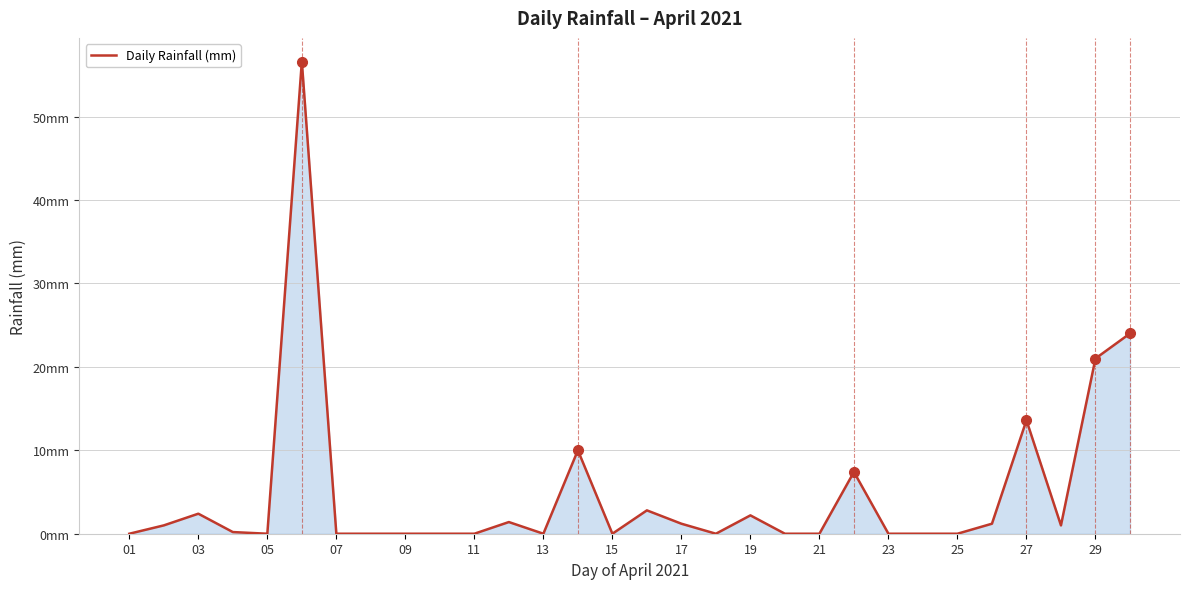

Does the chart display data point markers on the line(s)?

No